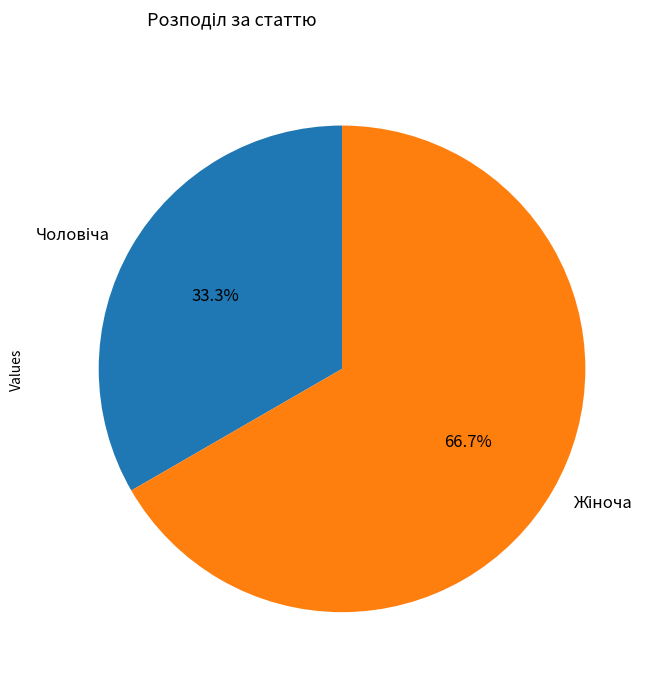

How many slices are in this pie chart?

2